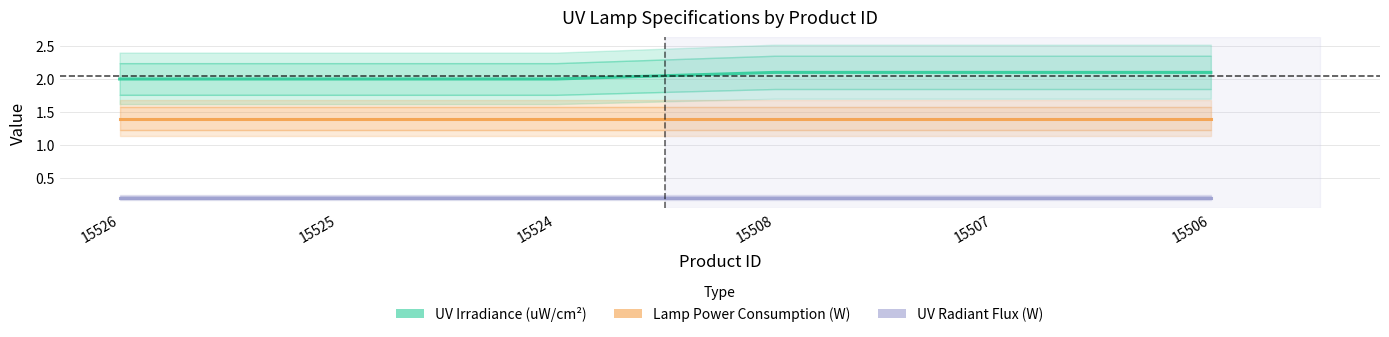

True or false: UV Radiant Flux(W) and UV Irradiance(uW/cm2) cross at least once.

False